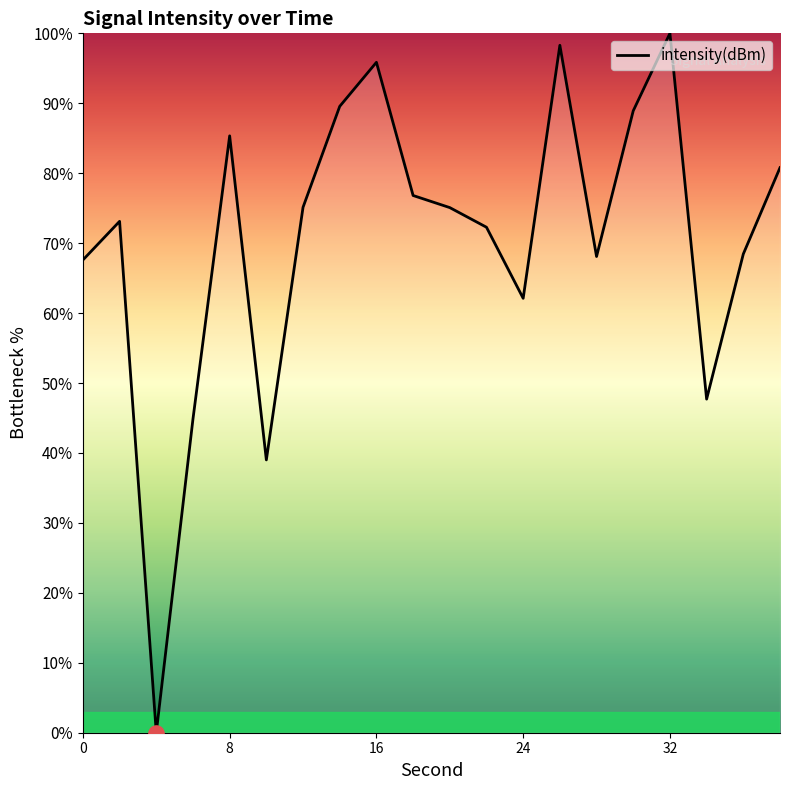

What is the difference between the maximum and minimum values?

100.0